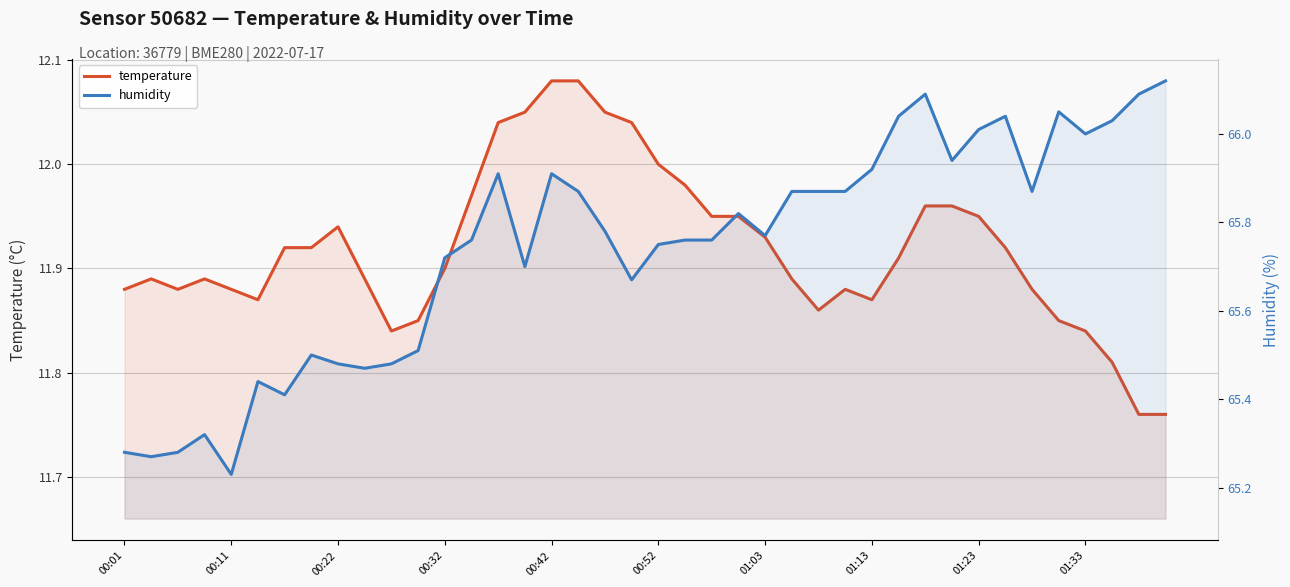

Count the number of data series in this chart.

2